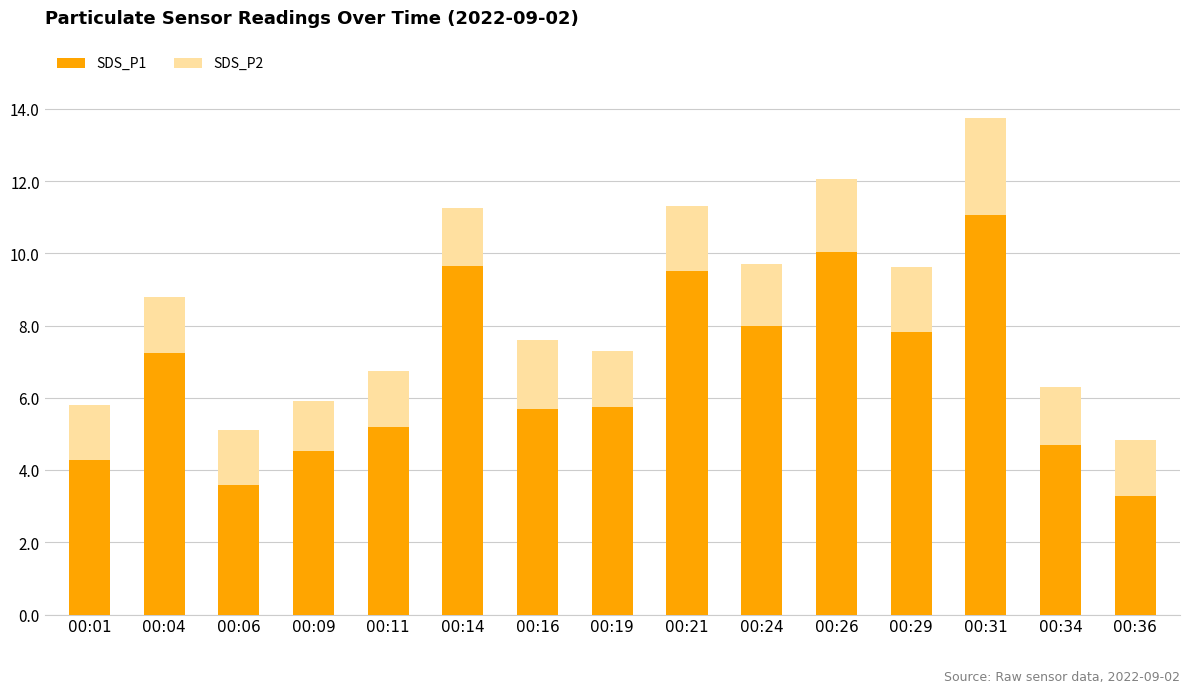

What is the value of the SDS_P1 bar at the 15th from the left?

3.3